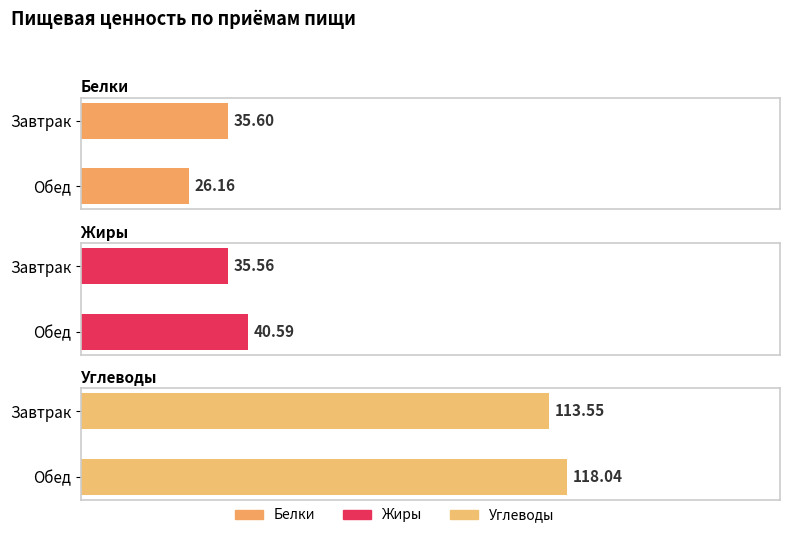

Which category has the highest value in the Жиры series?

Обед